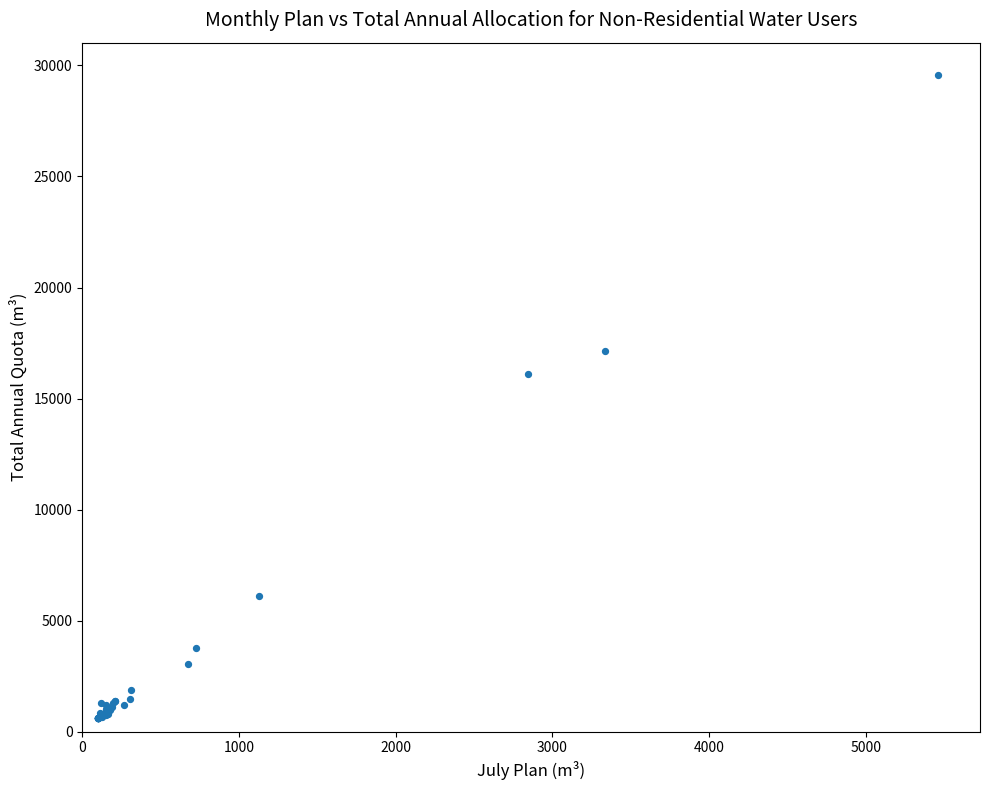

What Y value in the scatter plot is closest to 15088?

16102